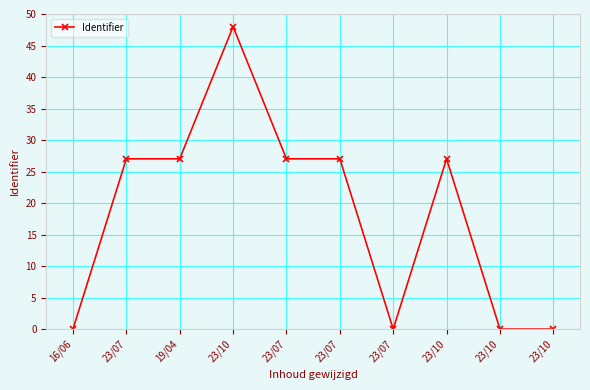

Reading left to right, extract all data points from this chart.

16/06=0.0	23/07=27.0	19/04=27.0	23/10=48.0	23/07=27.0	23/07=27.0	23/07=0.0	23/10=27.0	23/10=0.0	23/10=0.0